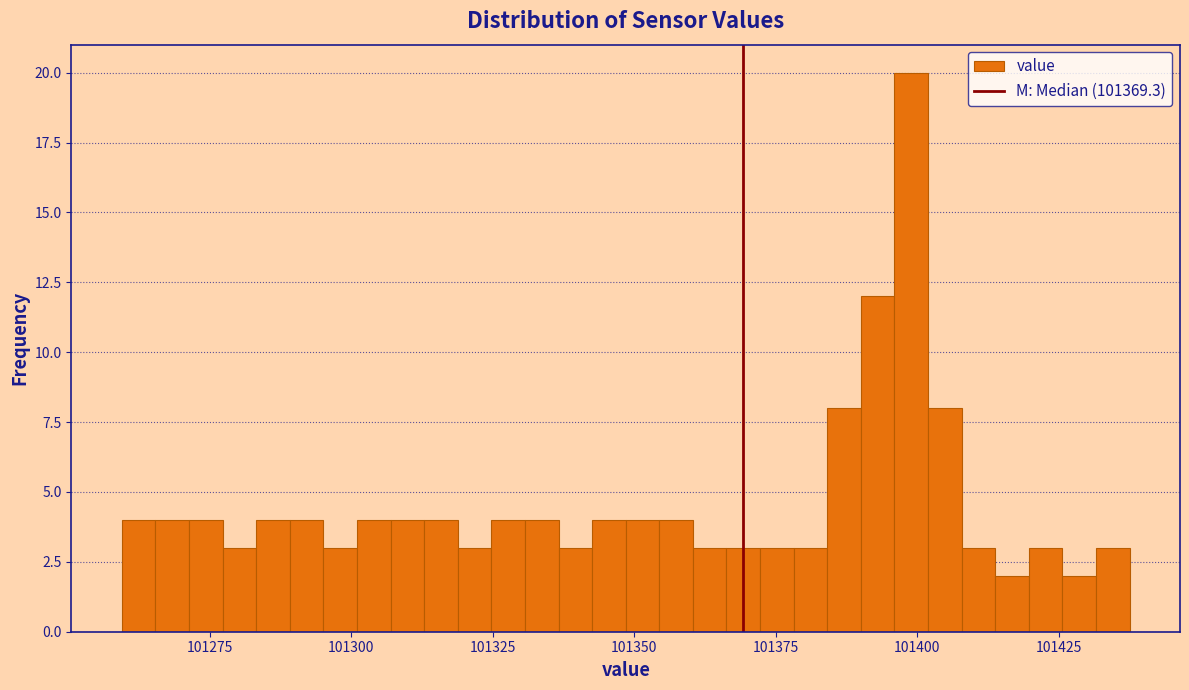

Around what value on the x-axis is the tallest bar? Give the approximate position of its centre, as read against the axis.

101400